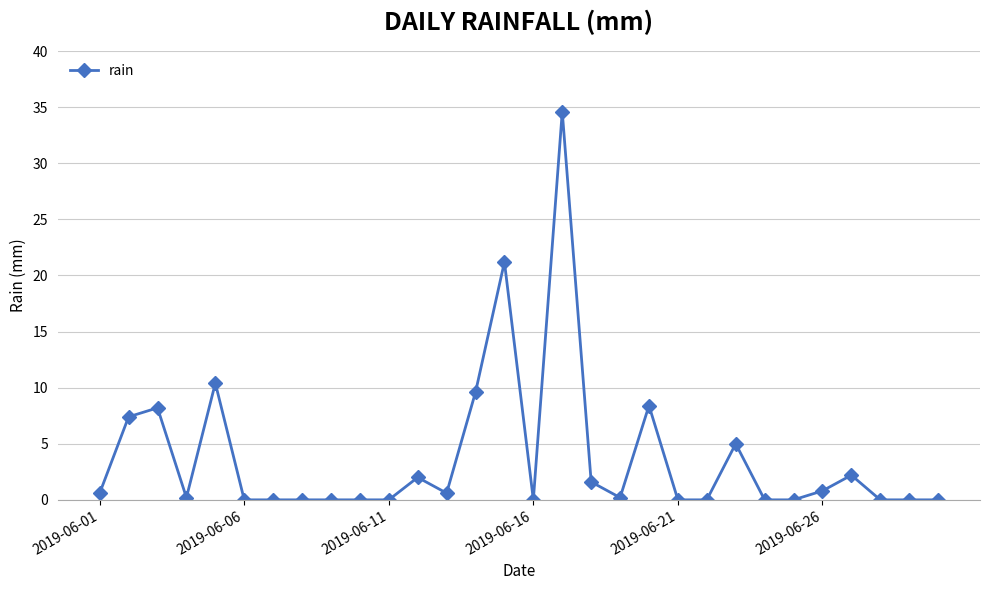

True or false: there are more than 1 points higher than both neighbors.

True